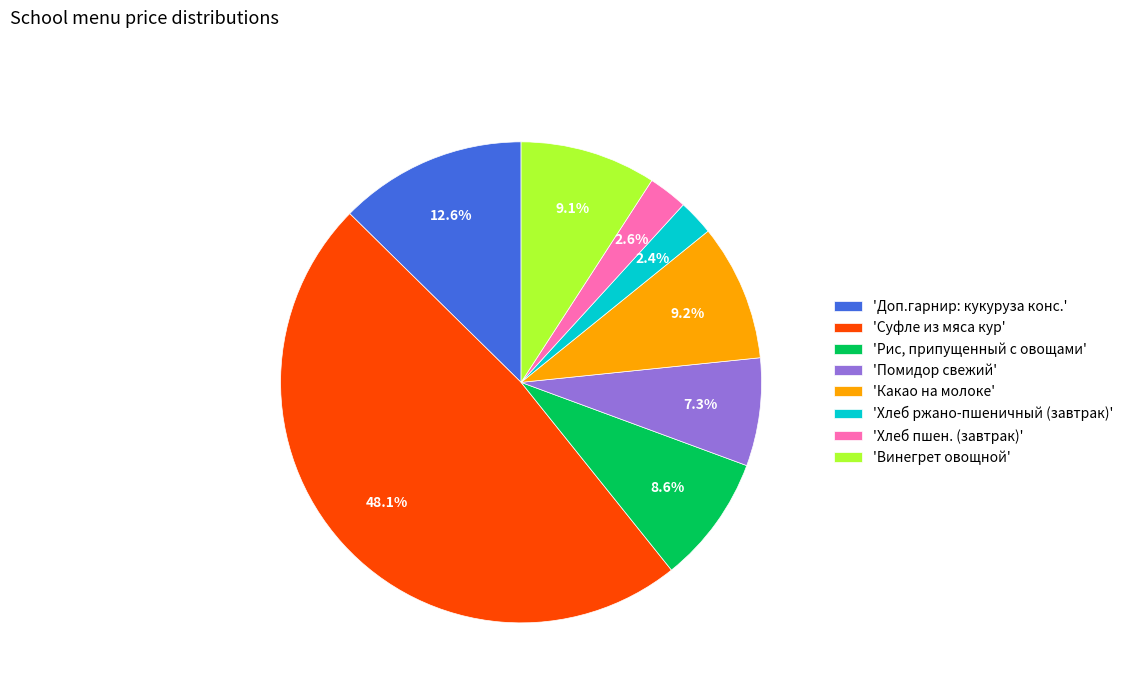

Which slice is the largest?

'Суфле из мяса кур'